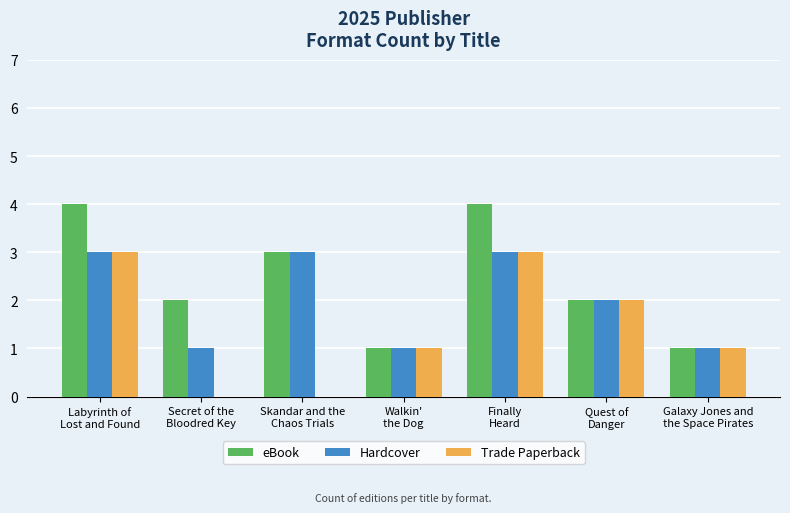

True or false: eBook has a value of 4 at Finally
Heard.

True